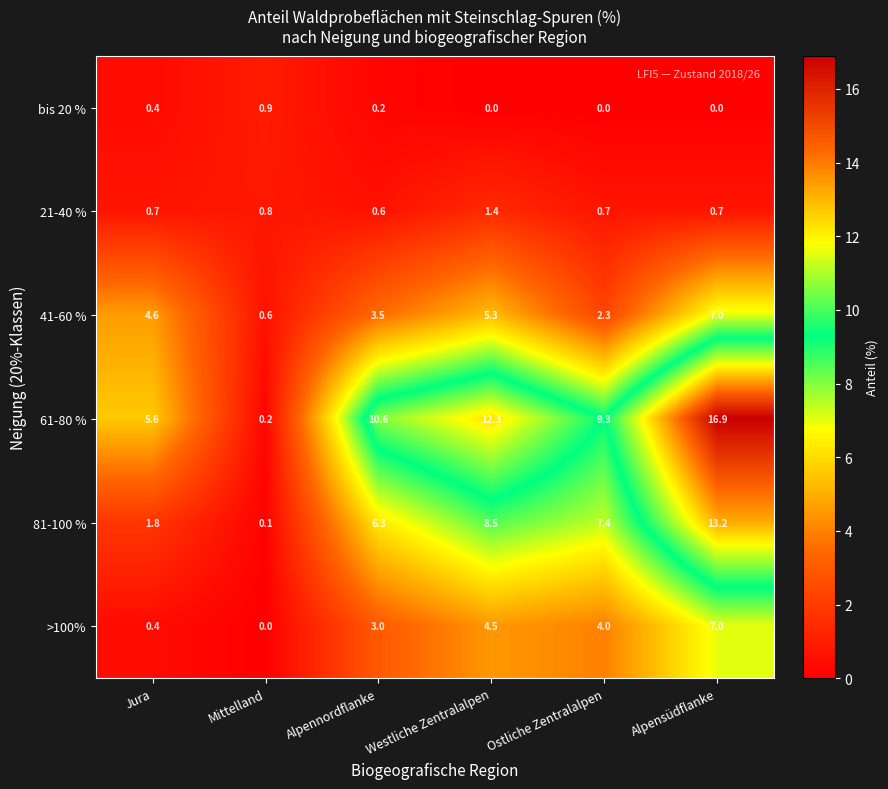

List the labels in order of 81-100 % value, smallest first.

Mittelland, Jura, Alpennordflanke, Ostliche Zentralalpen, Westliche Zentralalpen, Alpensüdflanke